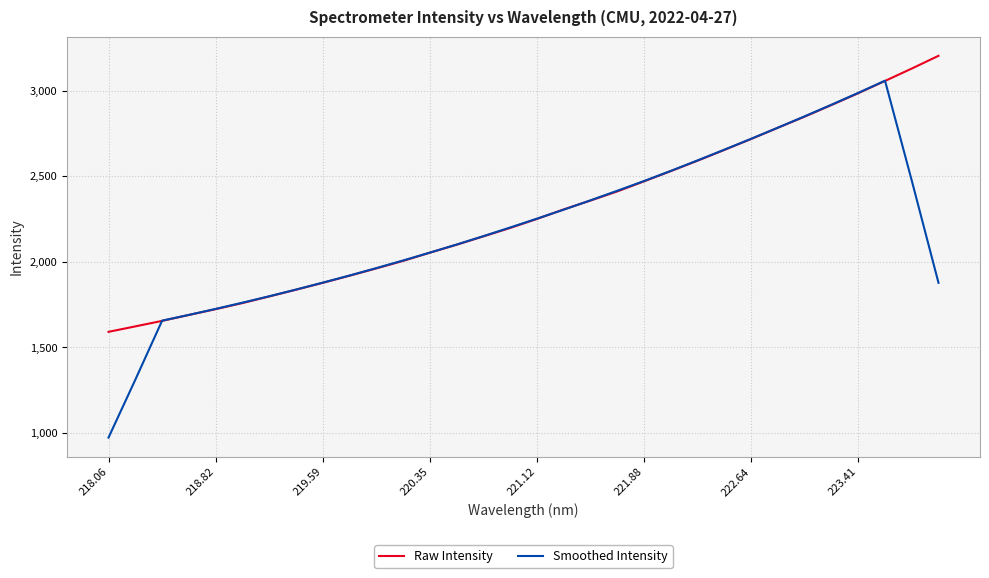

In Smoothed Intensity, how many points are higher than both neighbors (excluding endpoints)?

1